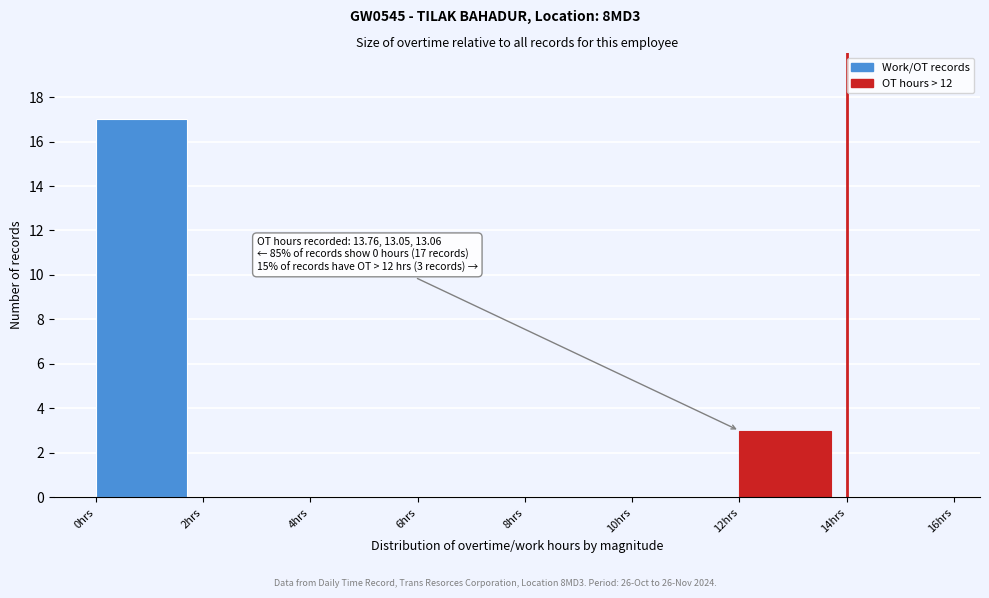

Which range on the x-axis has the tallest bar?

0 to 2